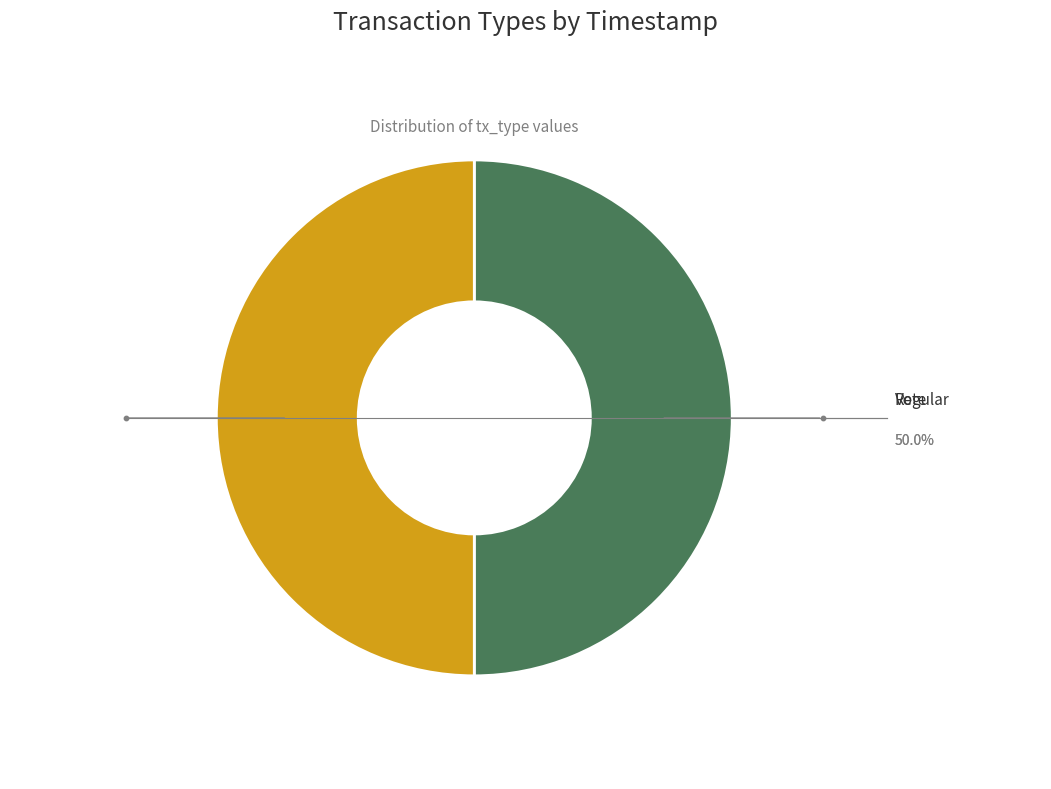

Approximately how many times larger is the value at Vote compared to Regular?

1.0